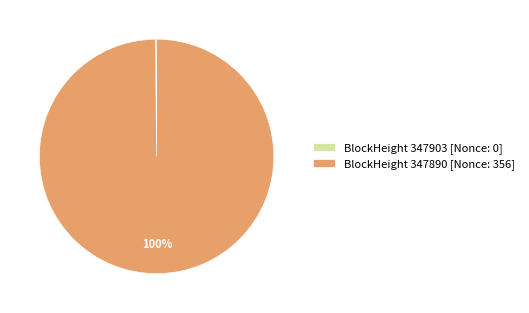

Does any single category account for the majority?

Yes